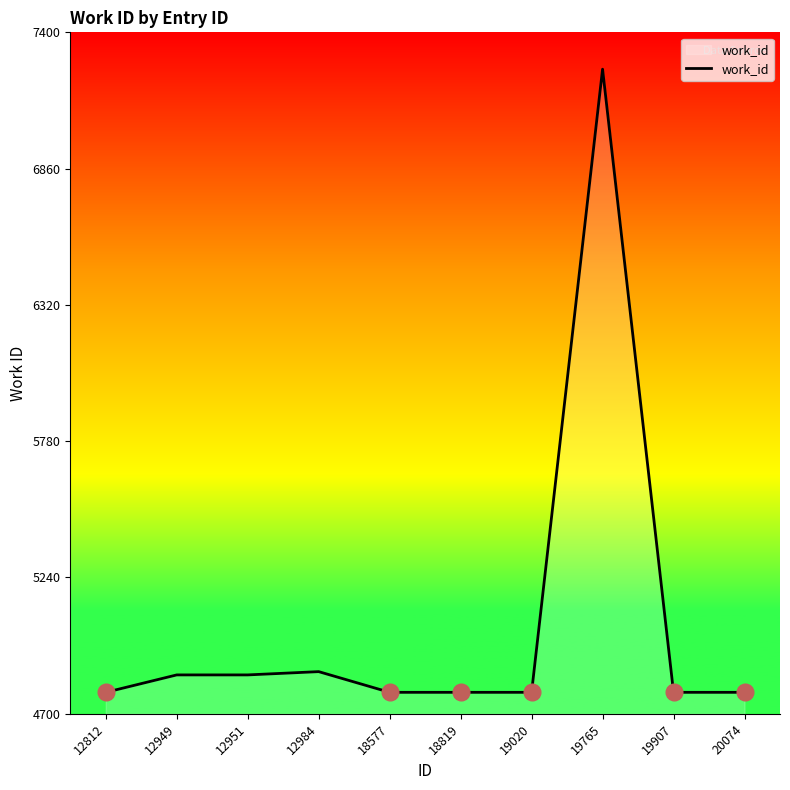

Reading left to right, transcribe all the data shown in this chart.

12812=4785	12949=4854	12951=4854	12984=4867	18577=4785	18819=4785	19020=4785	19765=7254	19907=4785	20074=4785